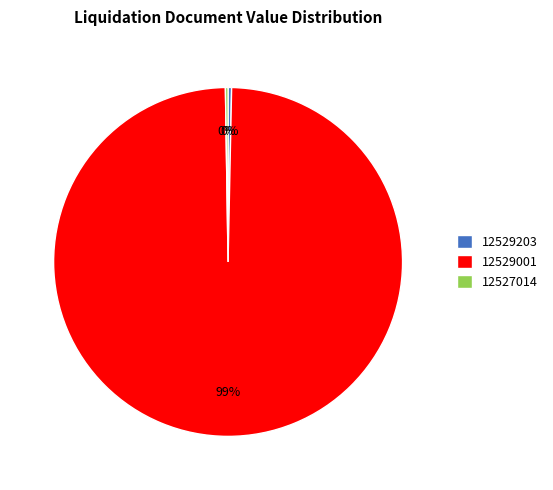

Which category has the biggest portion of the pie?

12529001